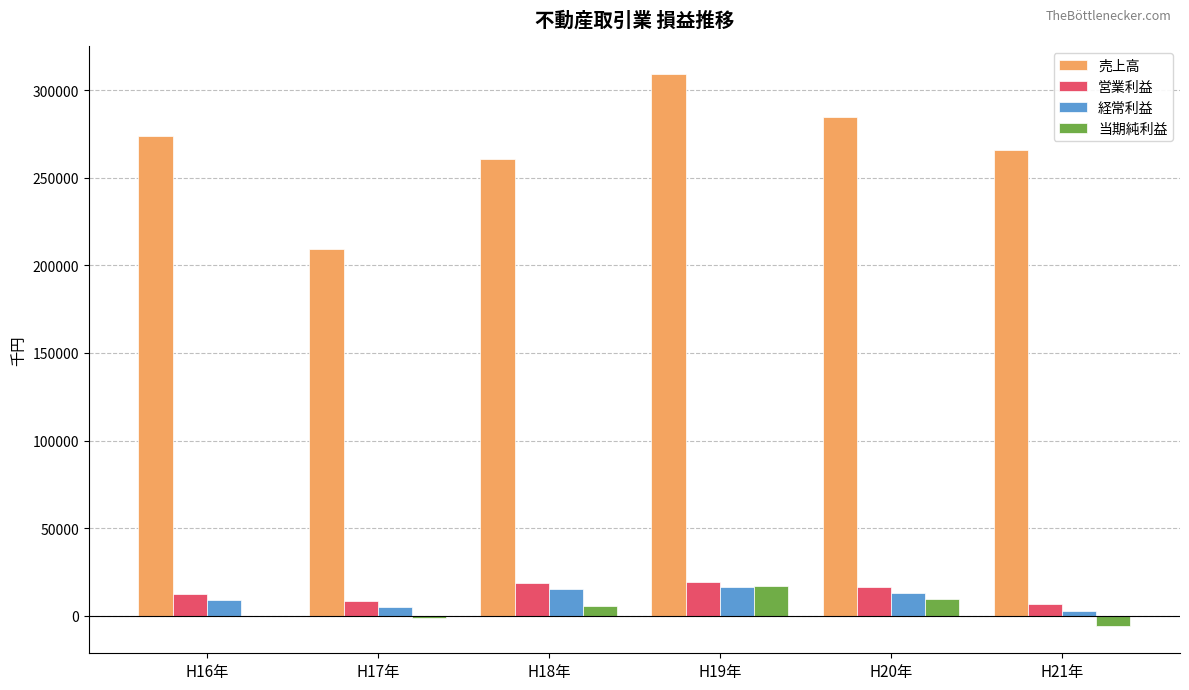

The value of 営業利益 at H16年 is 12677.0. True or false?

True